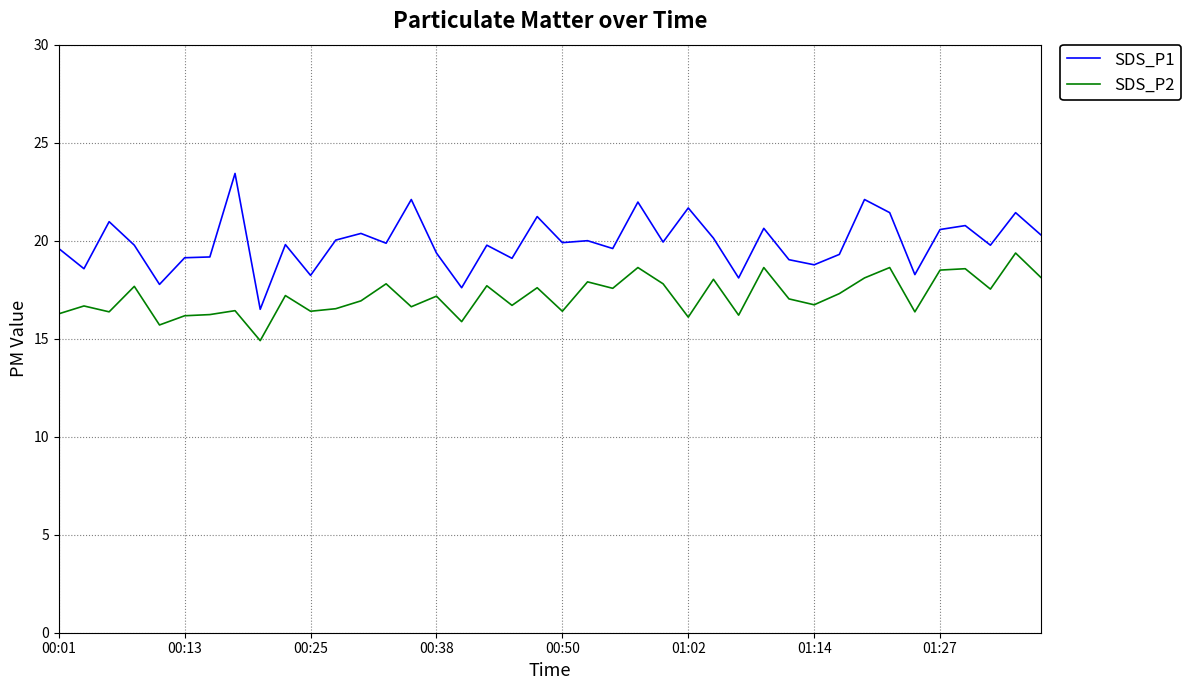

What is the maximum value for SDS_P2?

19.4